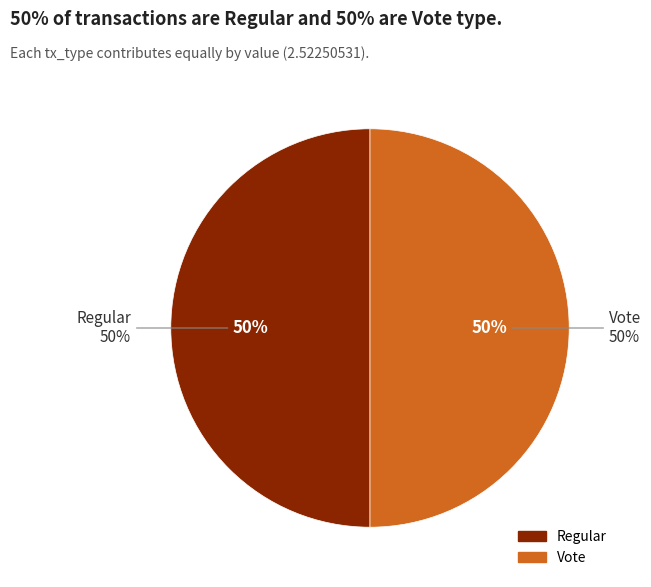

What is the largest slice in the pie chart?

Vote (io_index=3)